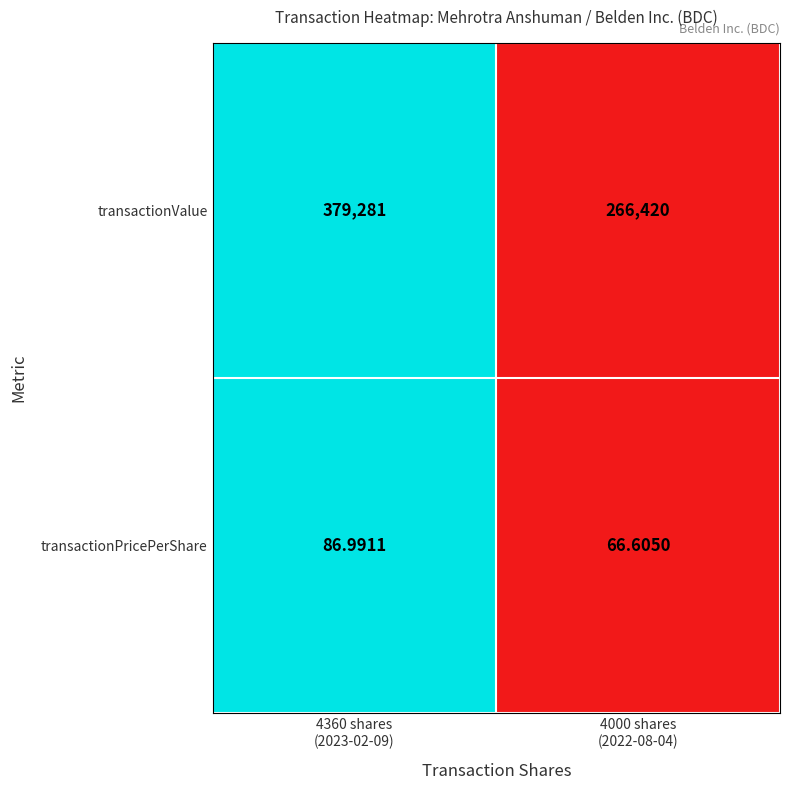

Which series has the widest spread of values?

transactionValue